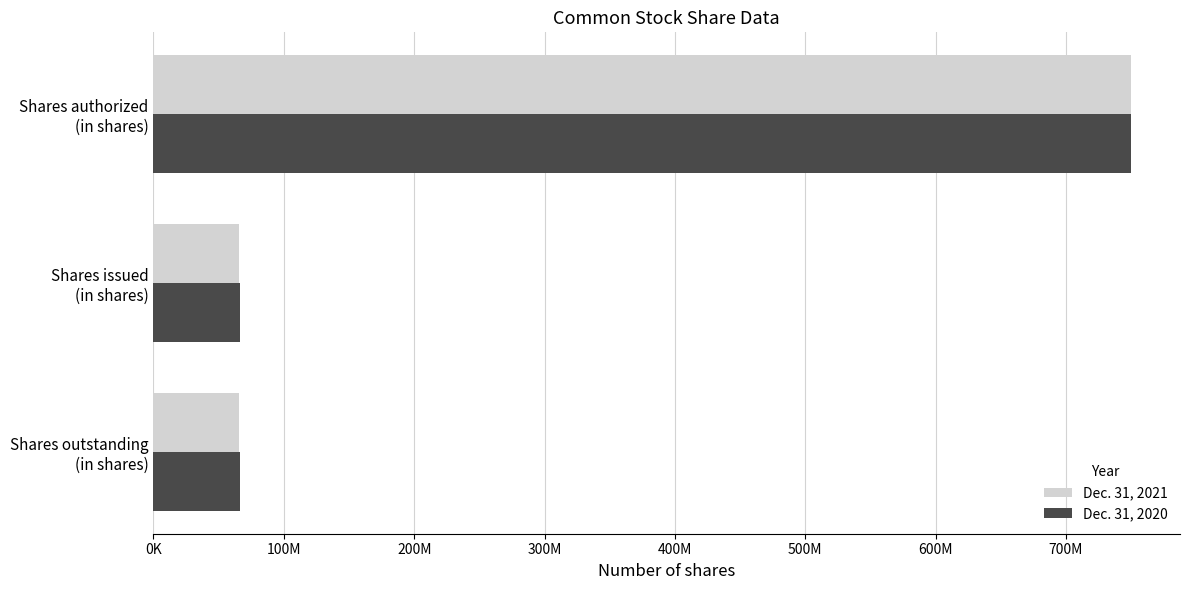

What are all the series names shown in the legend?

Dec. 31, 2021, Dec. 31, 2020